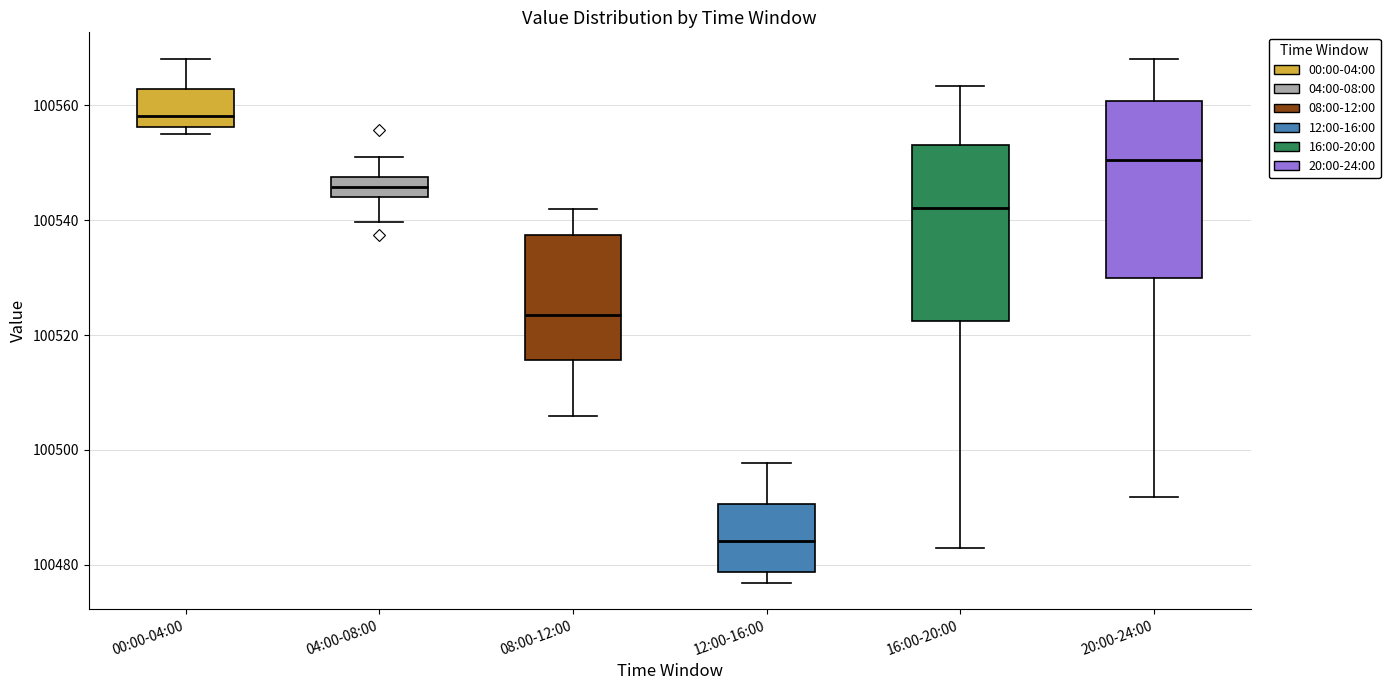

Where is the lower edge of the box for 08:00-12:00 on the y-axis? The values are not printed on the chart, so give them approximately, as read against the axis.

100516